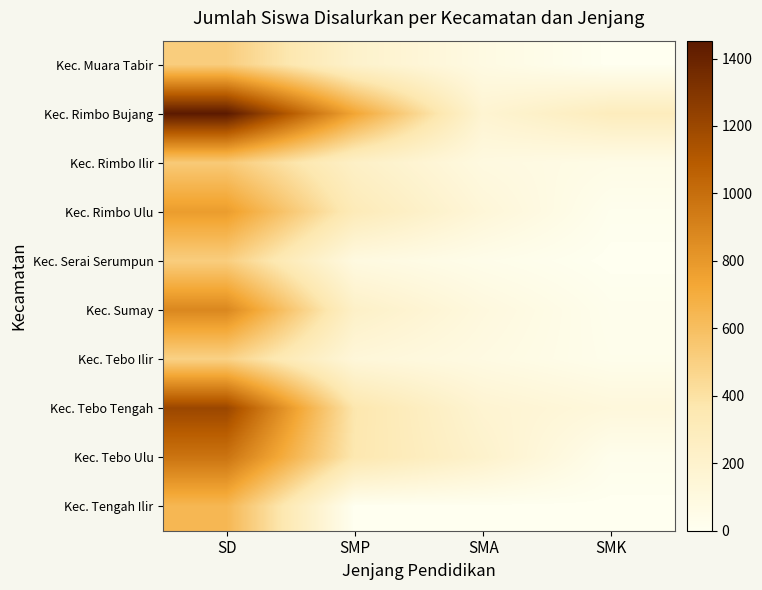

What is the greatest value displayed?

1453